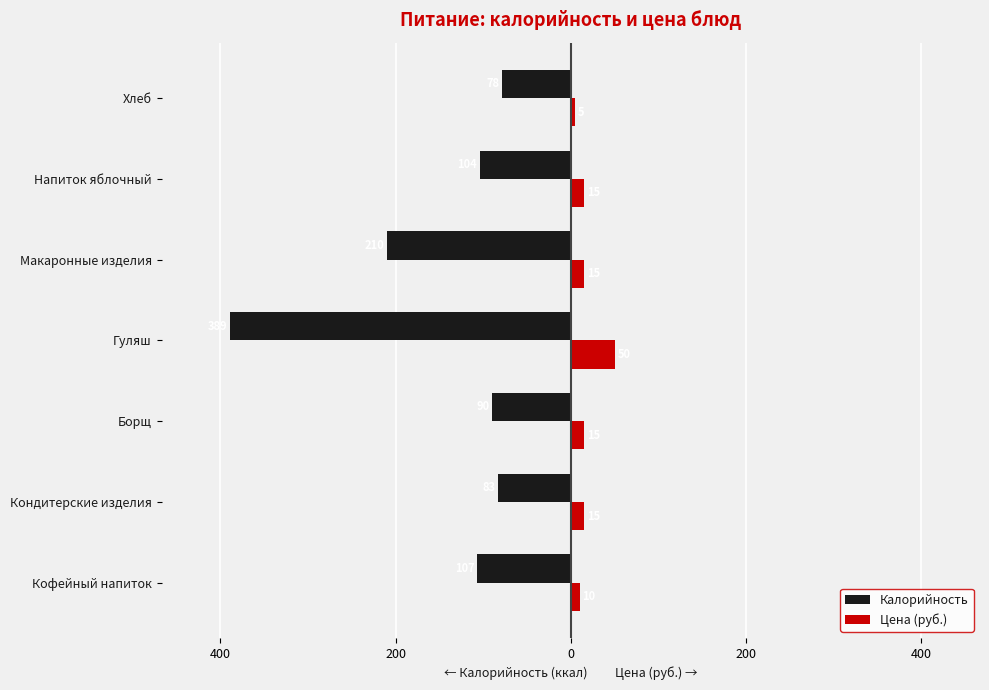

What are all the series names shown in the legend?

Калорийность, Цена (руб.)